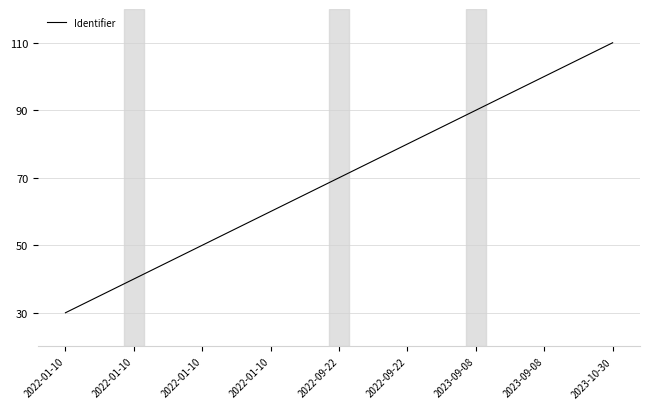

What is the difference between the maximum and minimum values?

80